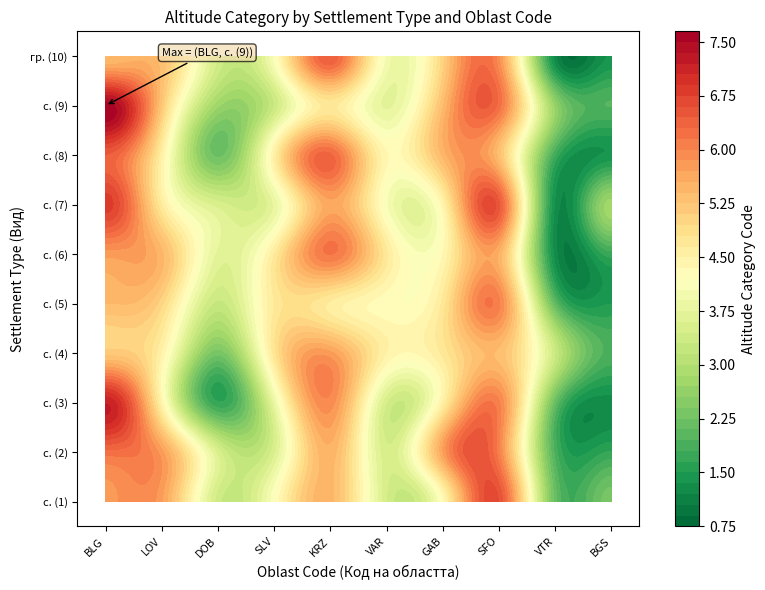

The value of VAR at 5 is 1. True or false?

False